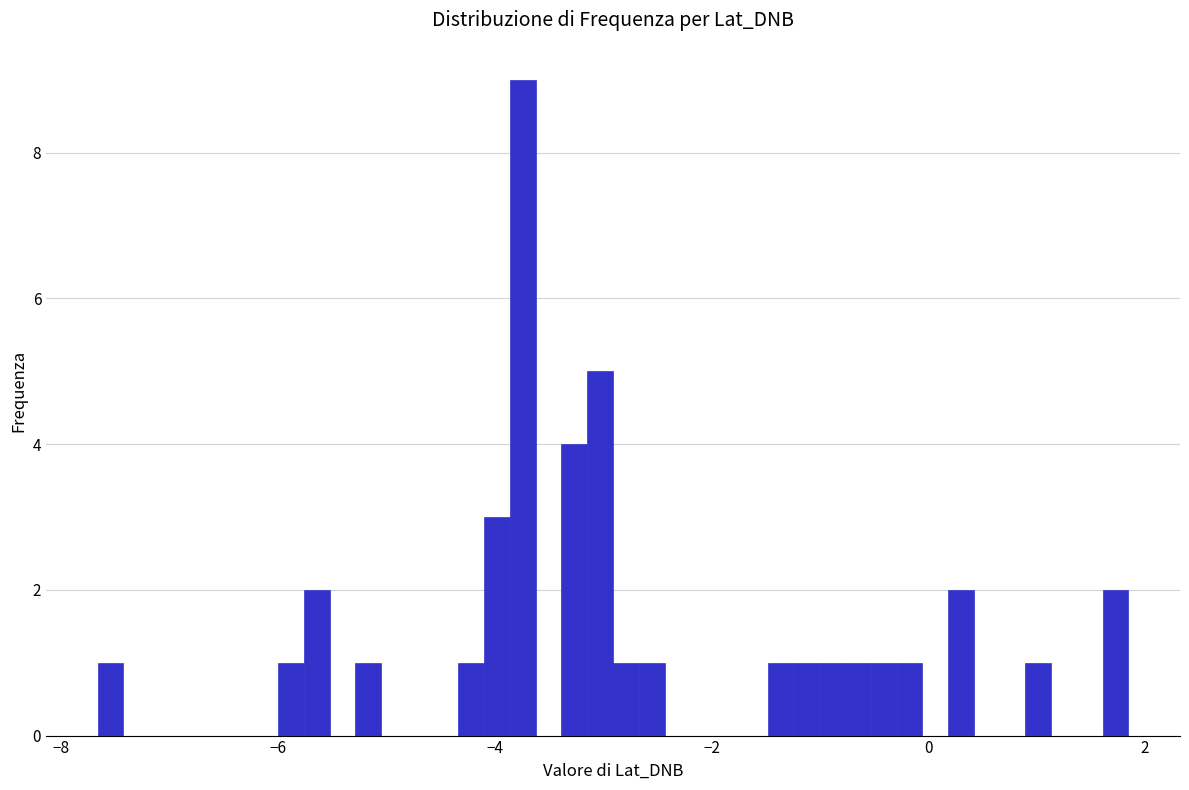

Around what value on the x-axis is the tallest bar? Give the approximate position of its centre, as read against the axis.

-3.8